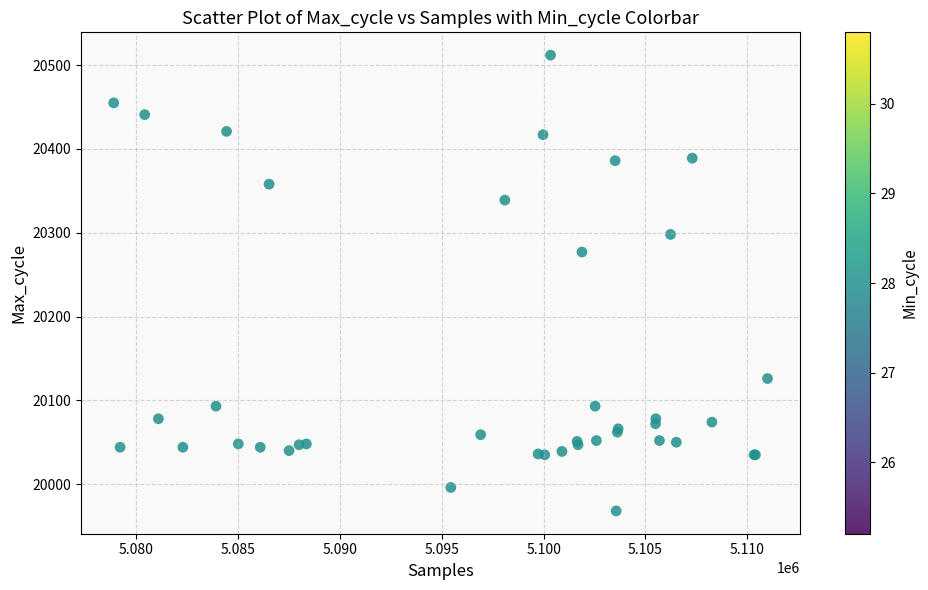

What Y value in the scatter plot is closest to 20240?

20277